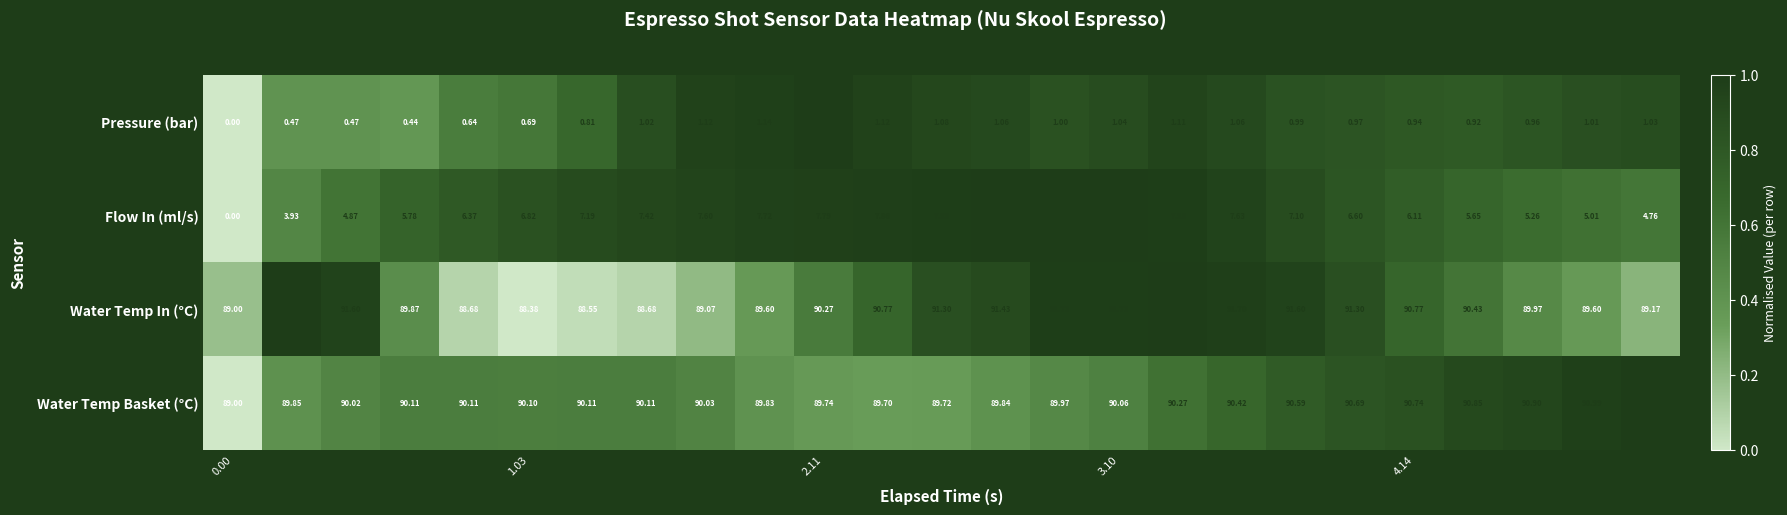

Which series has the largest range (max minus min)?

Flow In (ml/s)